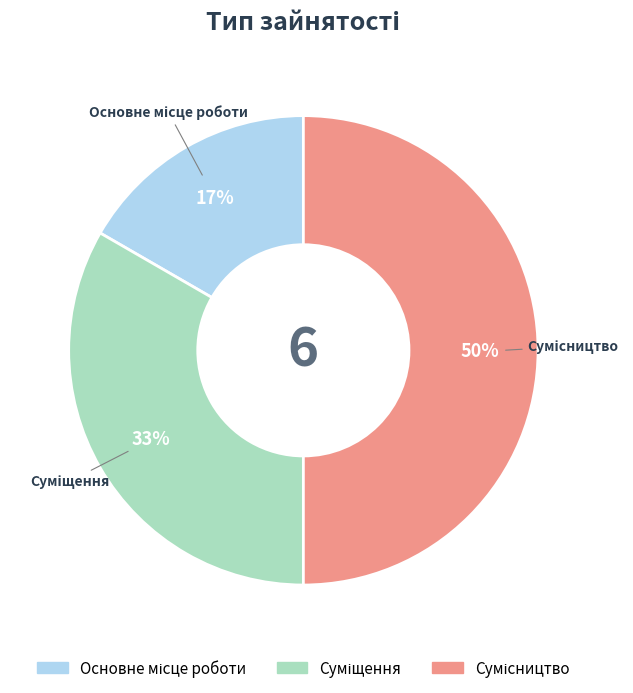

To the nearest percent, what portion does Основне місце роботи represent?

17%